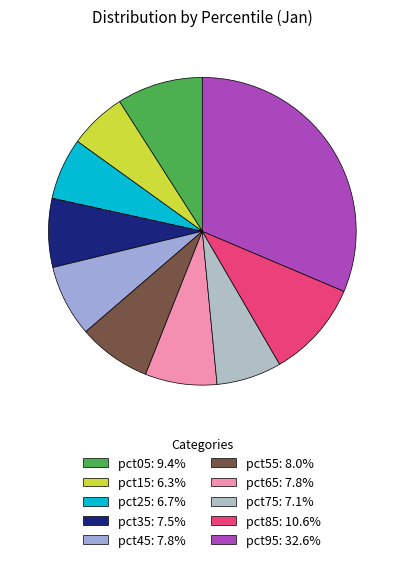

How many segments does this pie chart have?

10